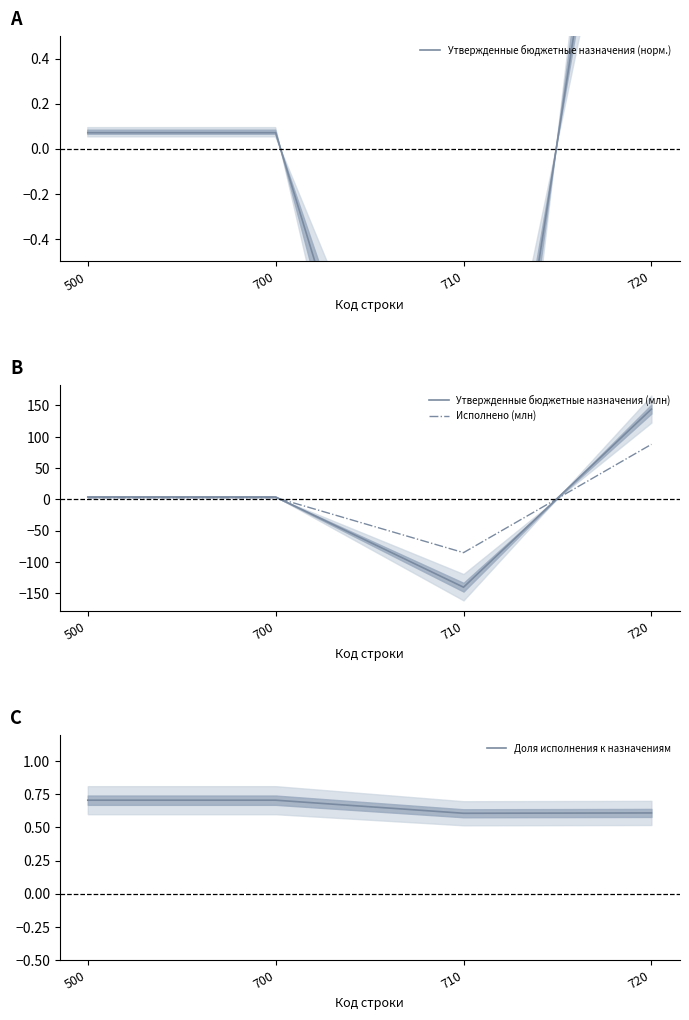

How many data points in Исполнено (млн) are less than 2?

1